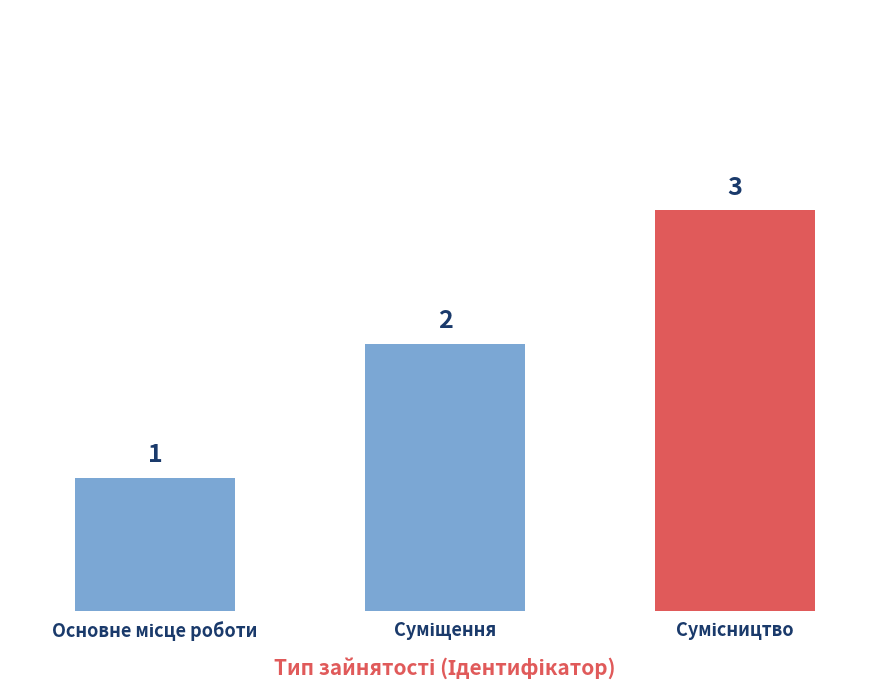

What is the maximum value shown in the chart?

3